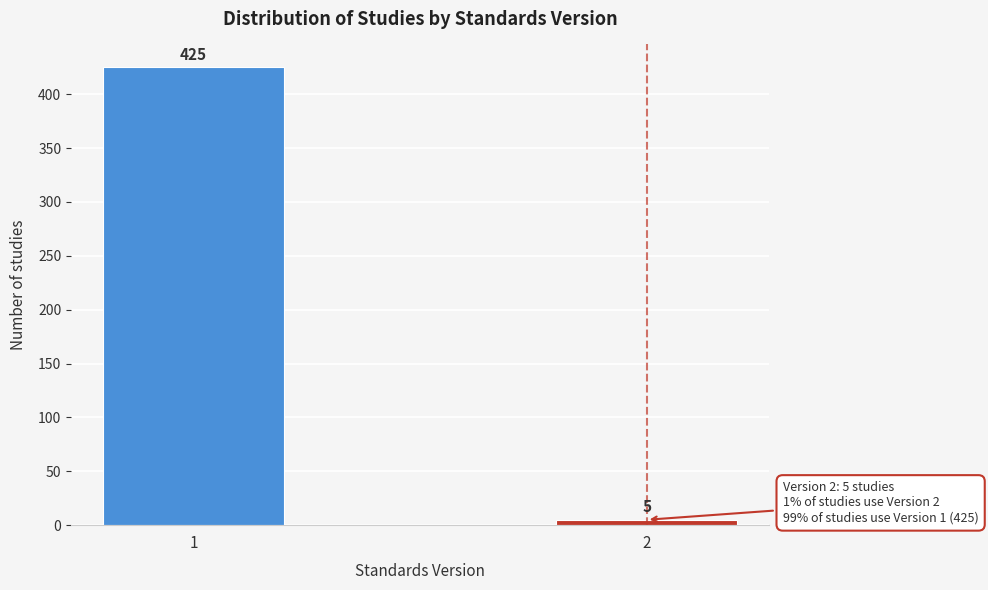

Reading right to left, transcribe all the data shown in this chart.

2=5	1=425